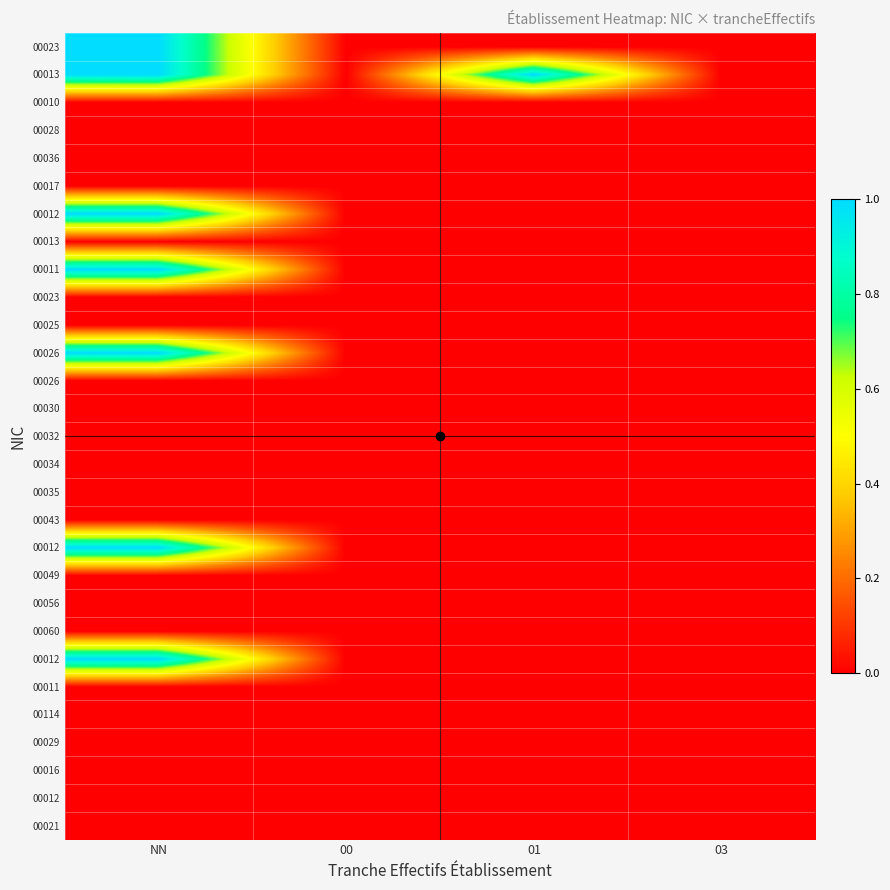

At how many categories does at least one series exceed 0?

4